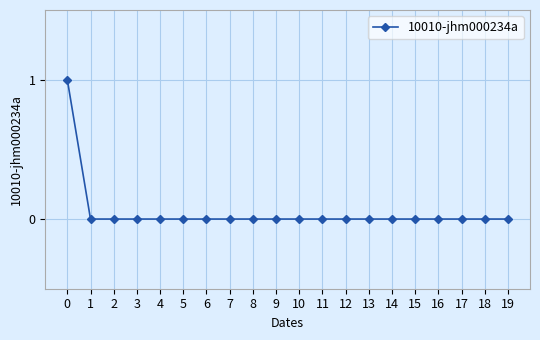

The chart shows a value of 1 at 11. True or false?

False